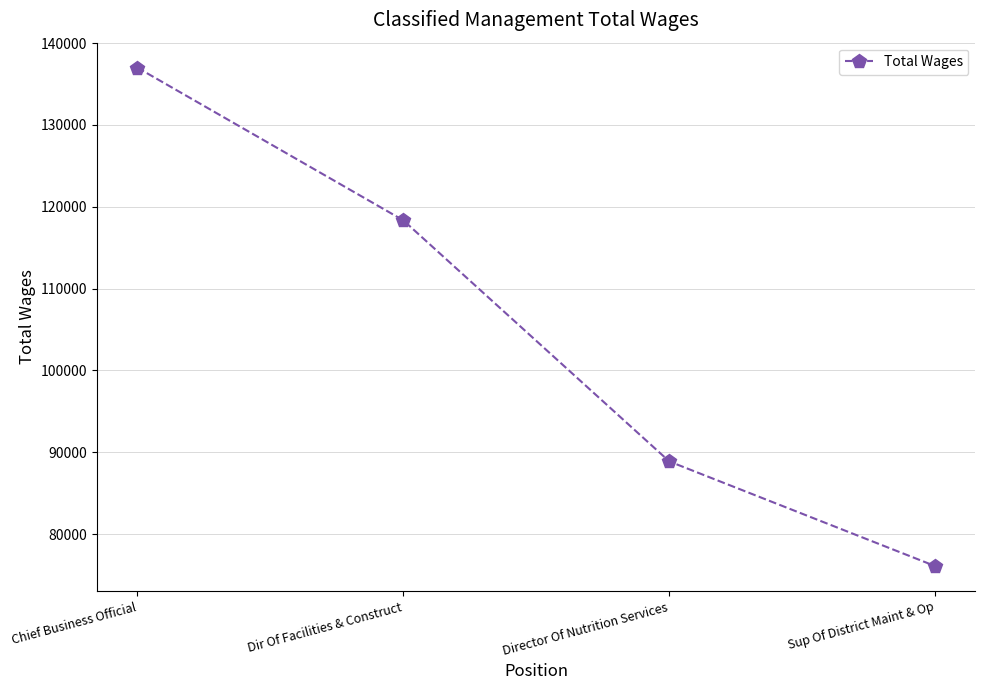

List the labels in order of value, smallest first.

Sup Of District Maint & Op, Director Of Nutrition Services, Dir Of Facilities & Construct, Chief Business Official